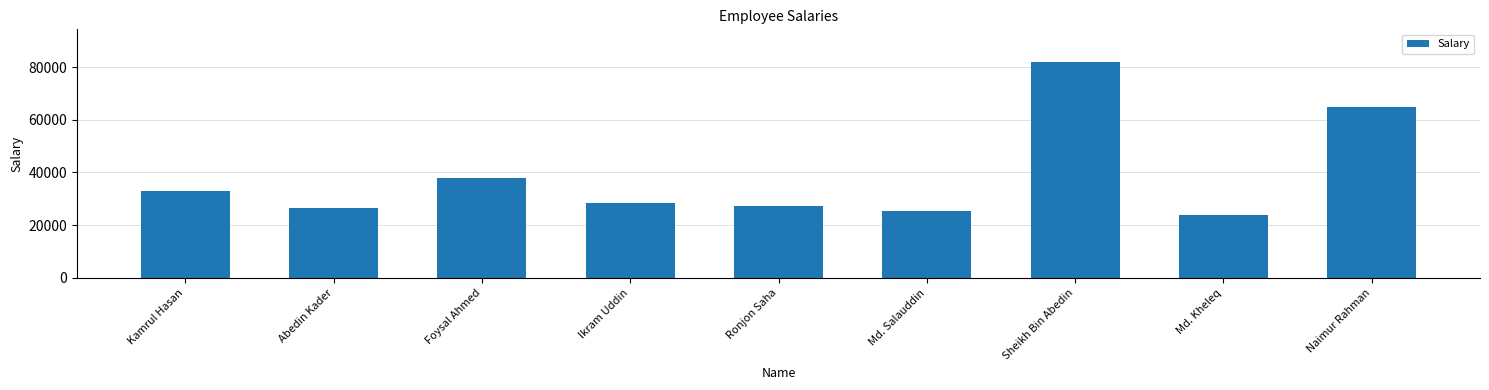

Reading right to left, list all the values displayed in this chart.

Naimur Rahman=65000	Md. Kheleq=24000	Sheikh Bin Abedin=82000	Md. Salauddin=25500	Ronjon Saha=27300	Ikram Uddin=28500	Foysal Ahmed=37800	Abedin Kader=26500	Kamrul Hasan=33000